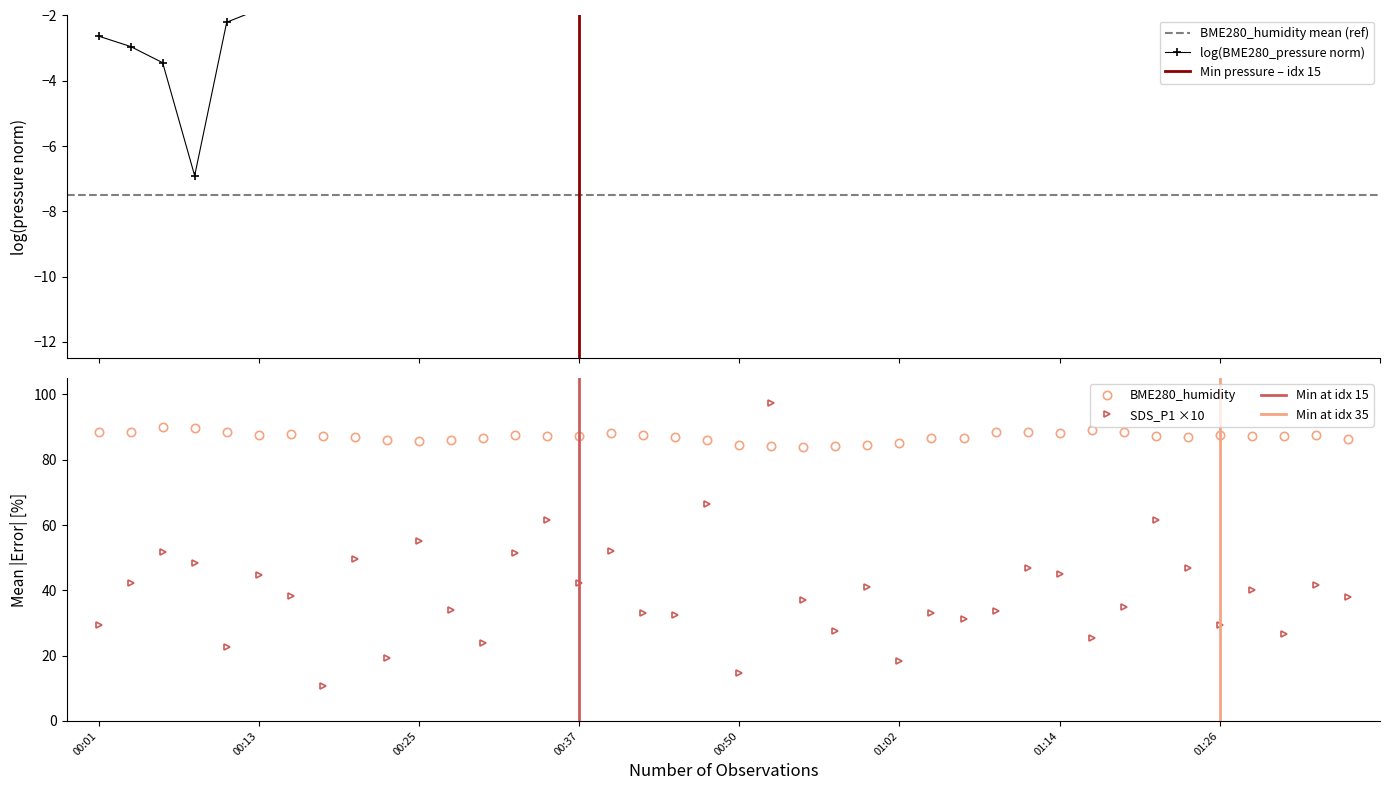

How many data points in BME280_humidity are less than 87?

17